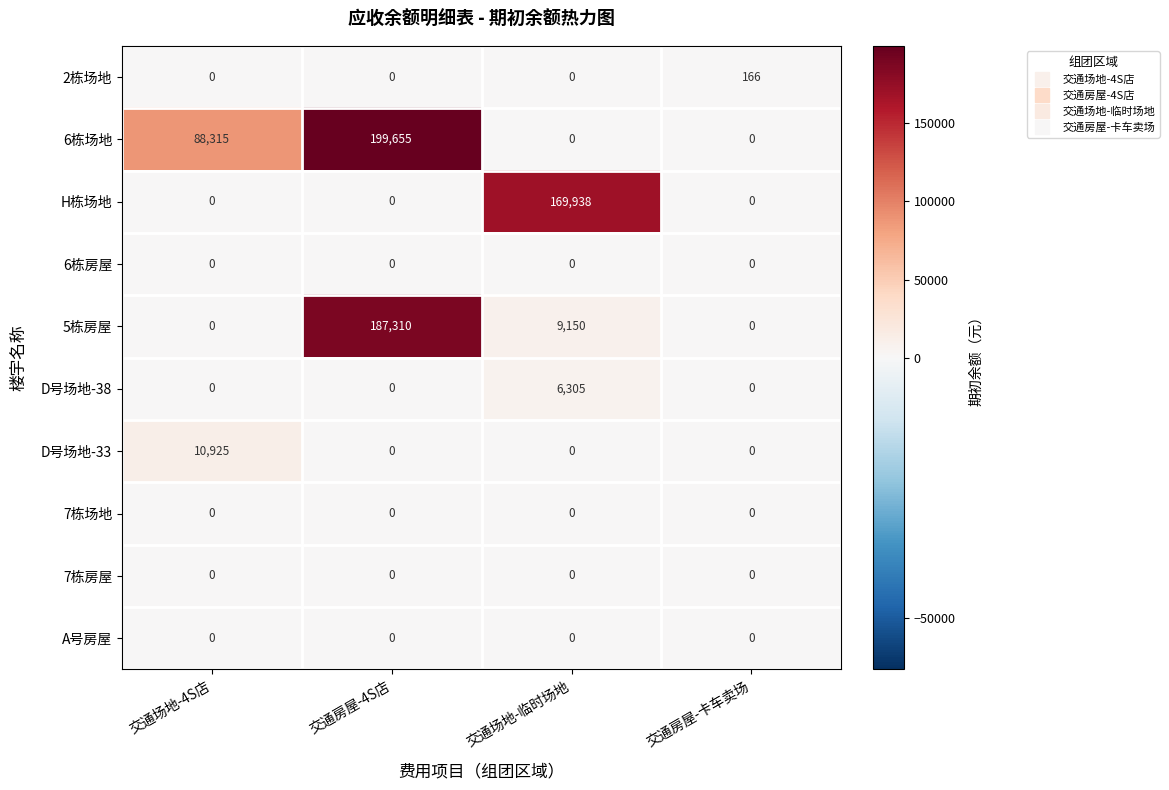

Which category has the highest value across all series?

交通房屋-4S店